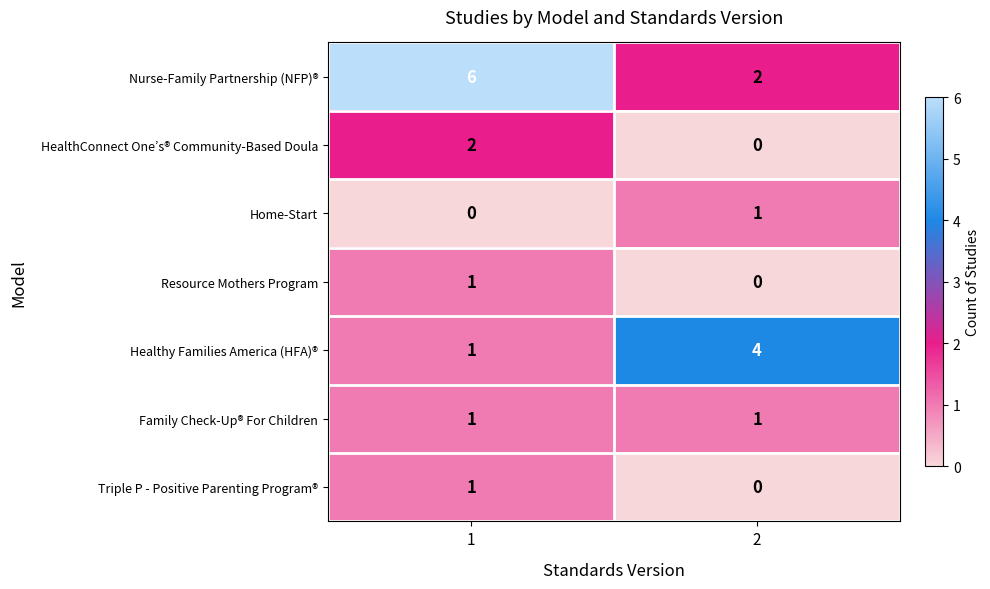

True or false: Home-Start has a value of 0 at 1.

True